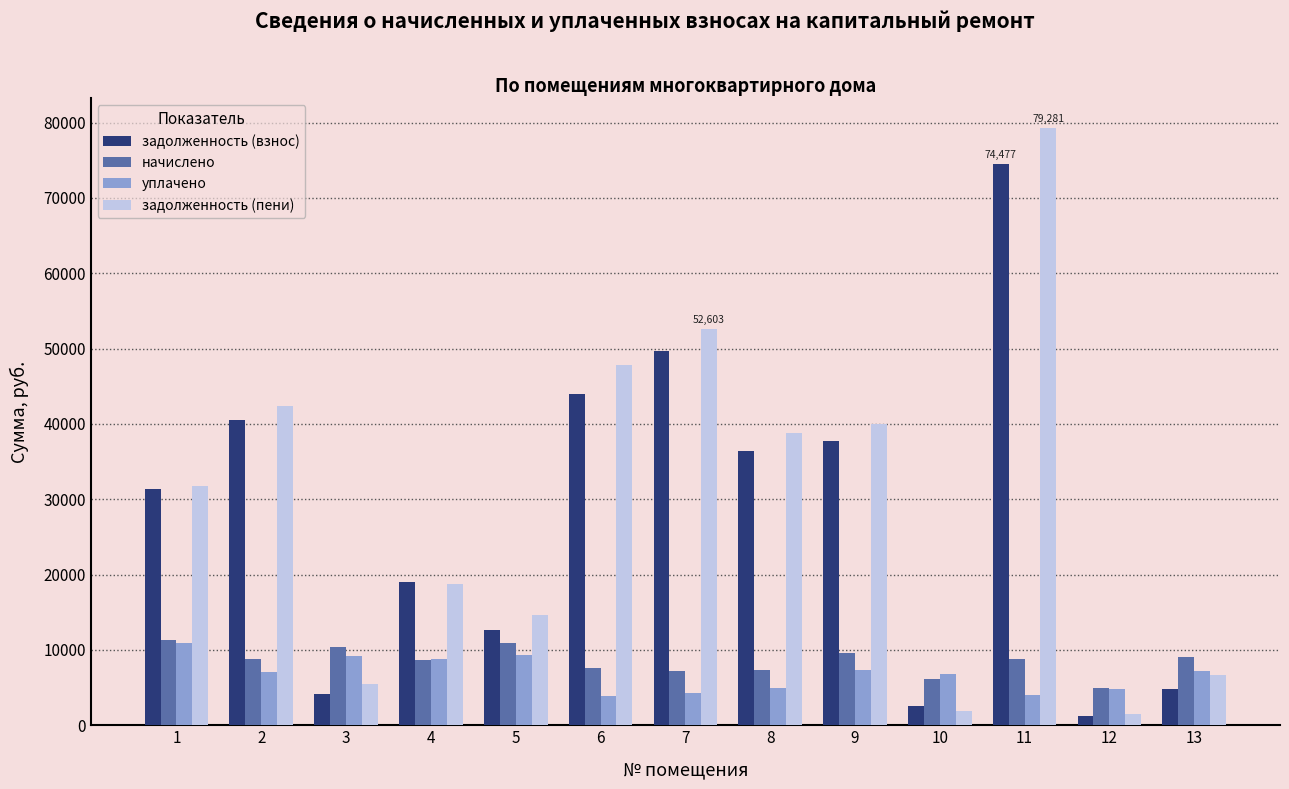

What is the total value across all series at 13?

27742.9